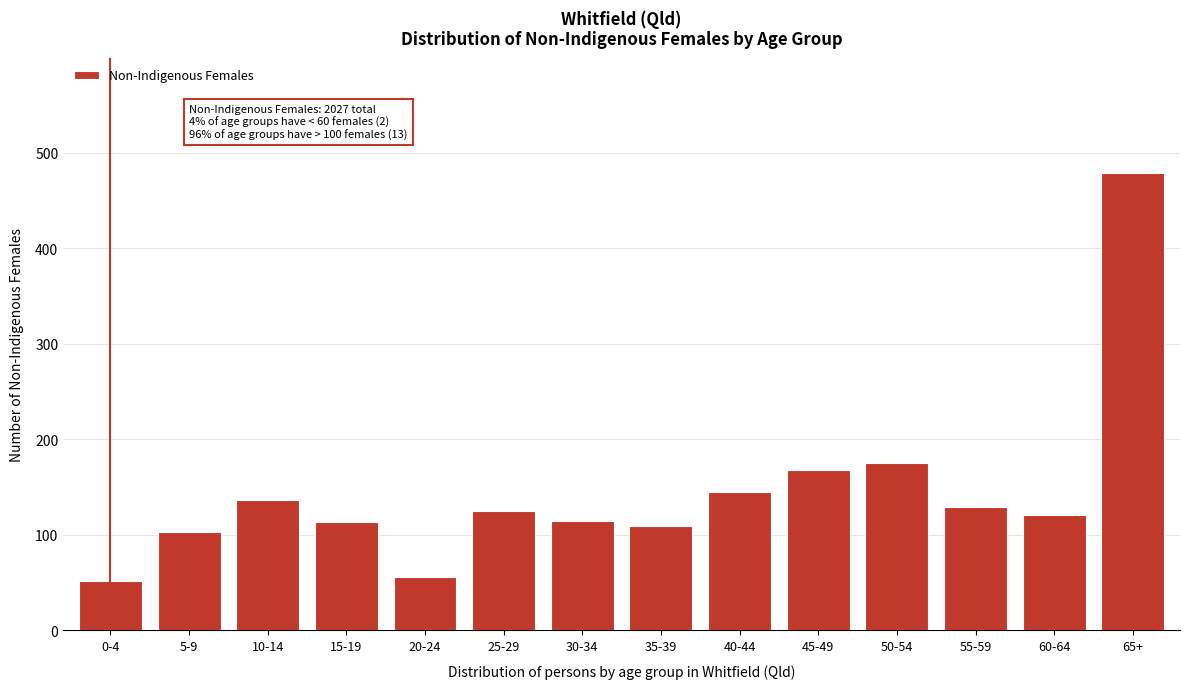

The chart shows a value of 129 at 55-59. True or false?

True